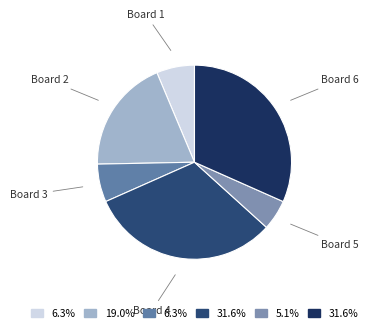

Which slice is the smallest?

Board 5